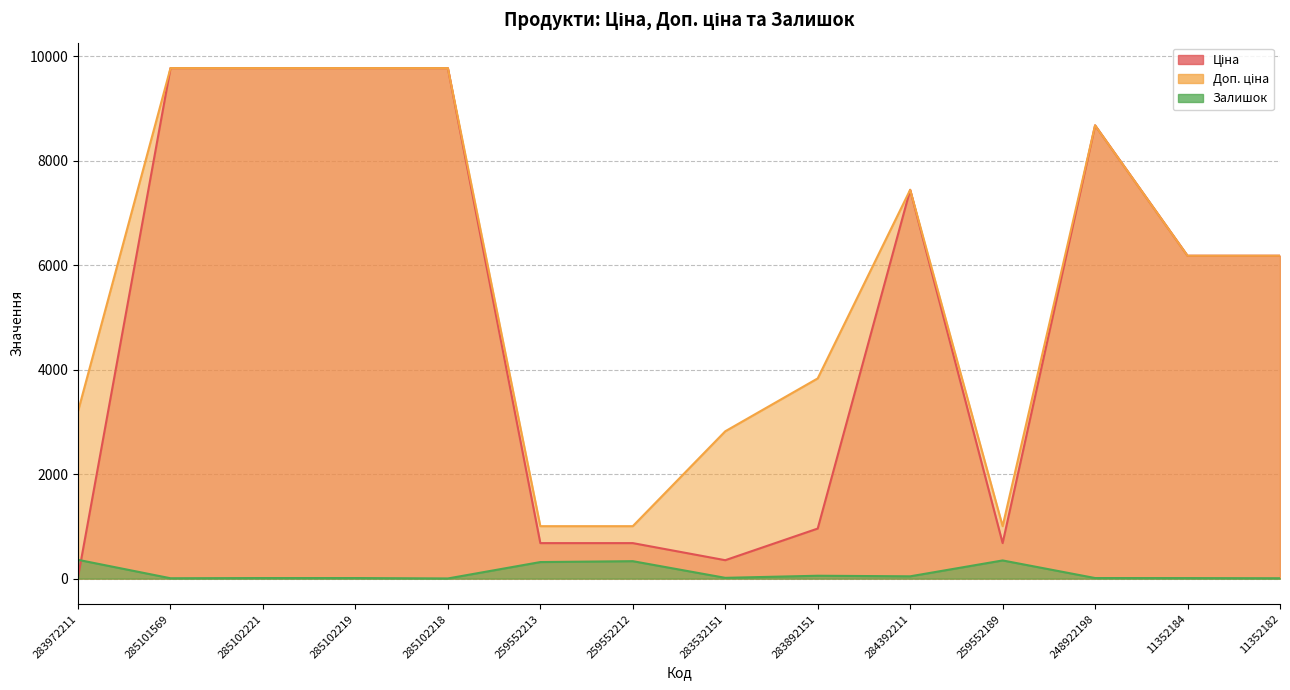

What is the highest value of the Доп. ціна series?

9775.5